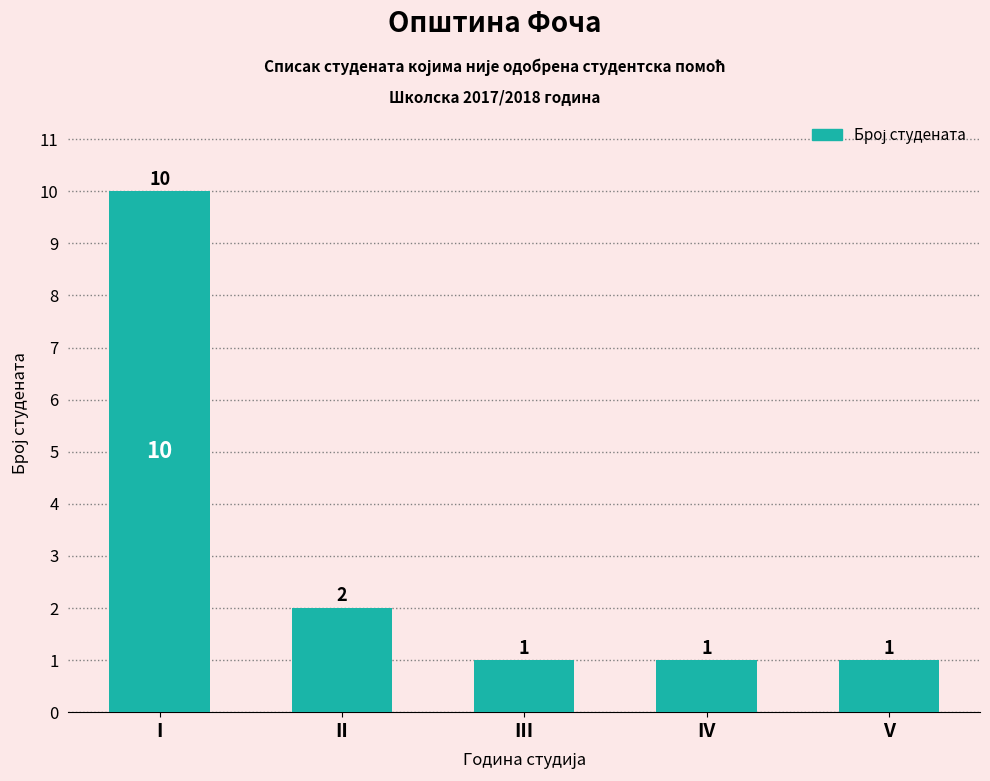

The value at I is 6. True or false?

False